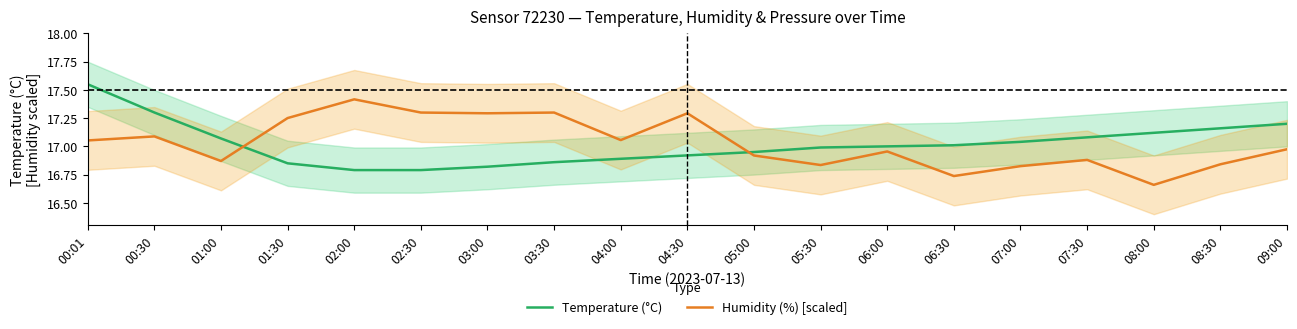

What is the average value of the Temperature (°C) series?

17.0